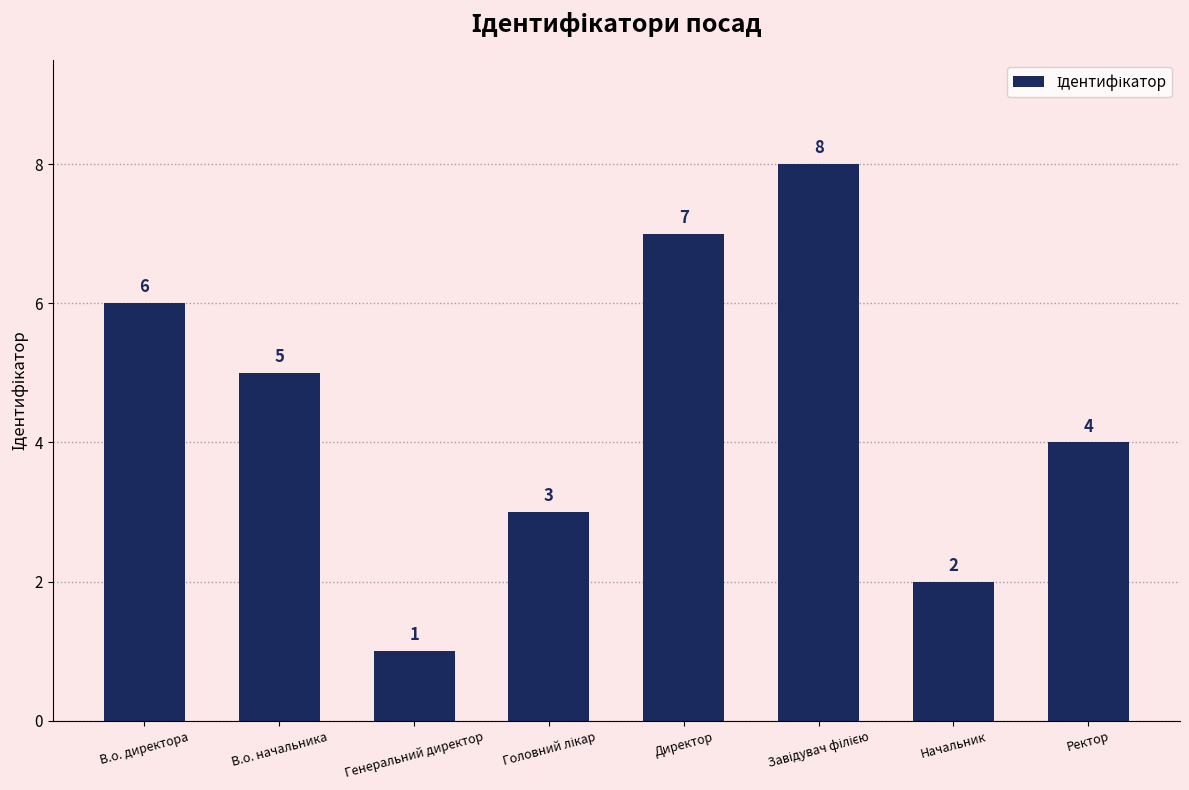

True or false: the data shows 4 at Ректор.

True